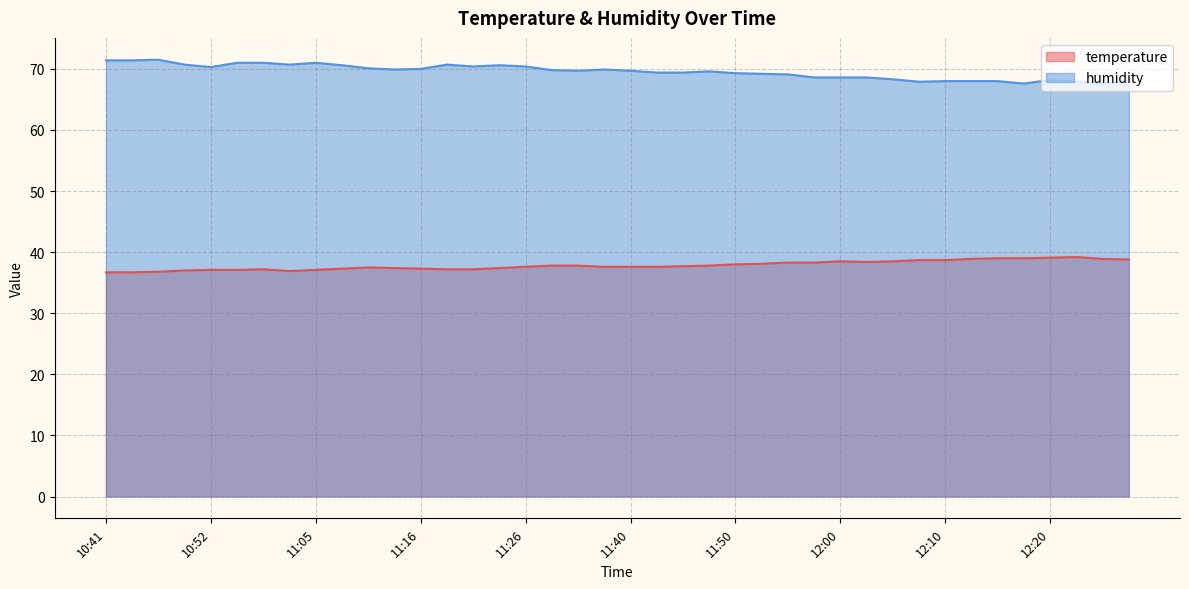

How many lines are shown in the chart?

2